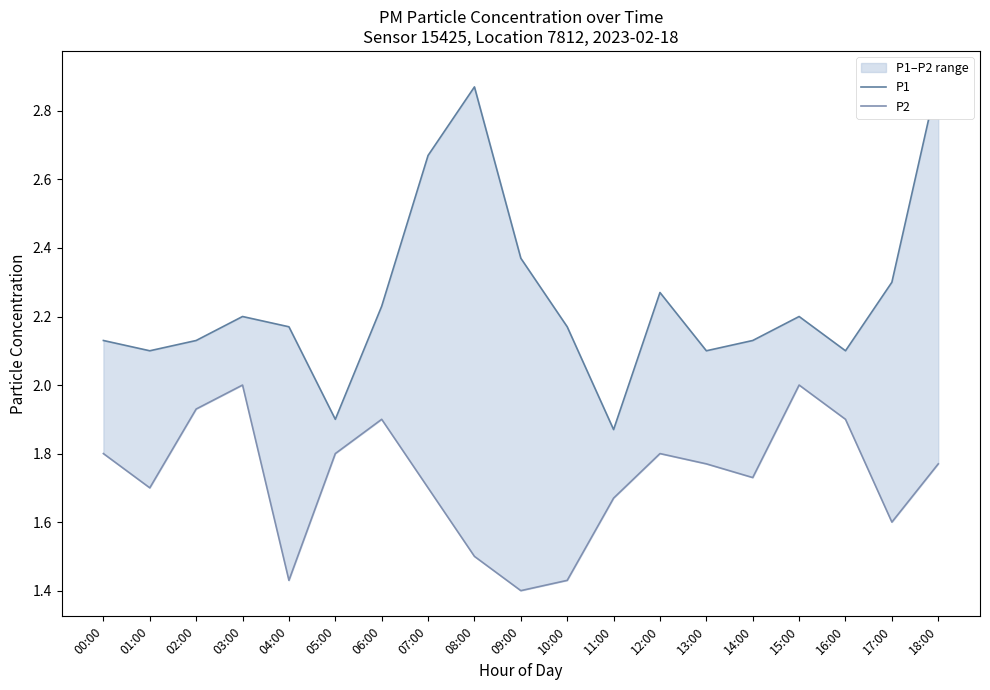

What is the average value of the P1 series?

2.3